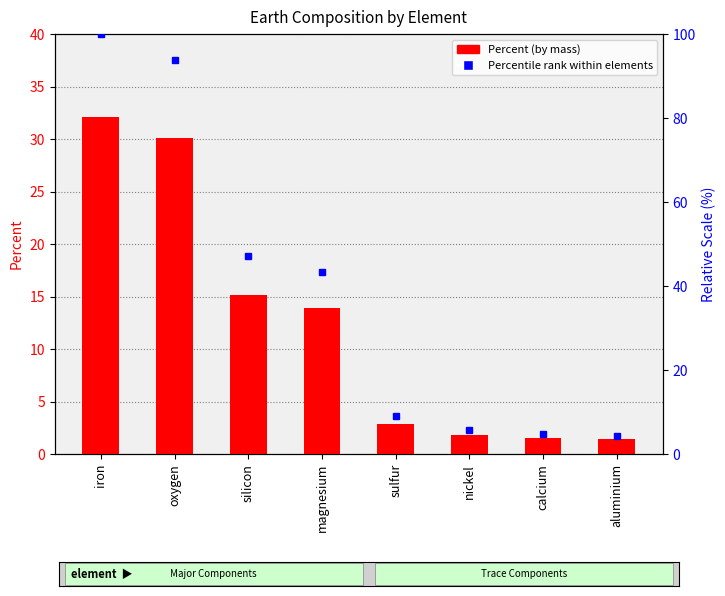

What is the maximum value for Percent?

32.1